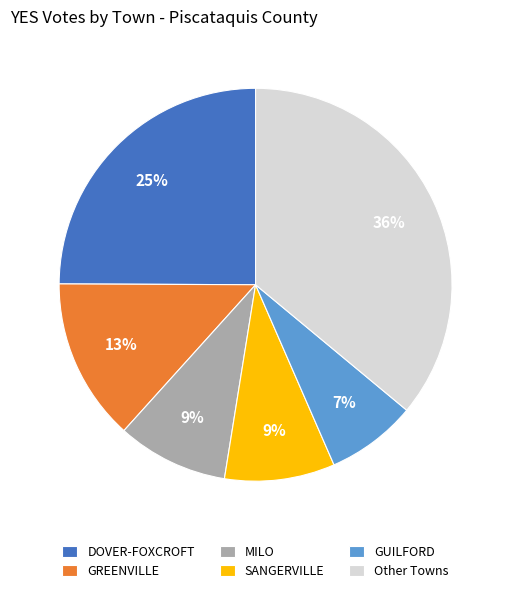

Which has a higher value, GUILFORD or DOVER-FOXCROFT?

DOVER-FOXCROFT